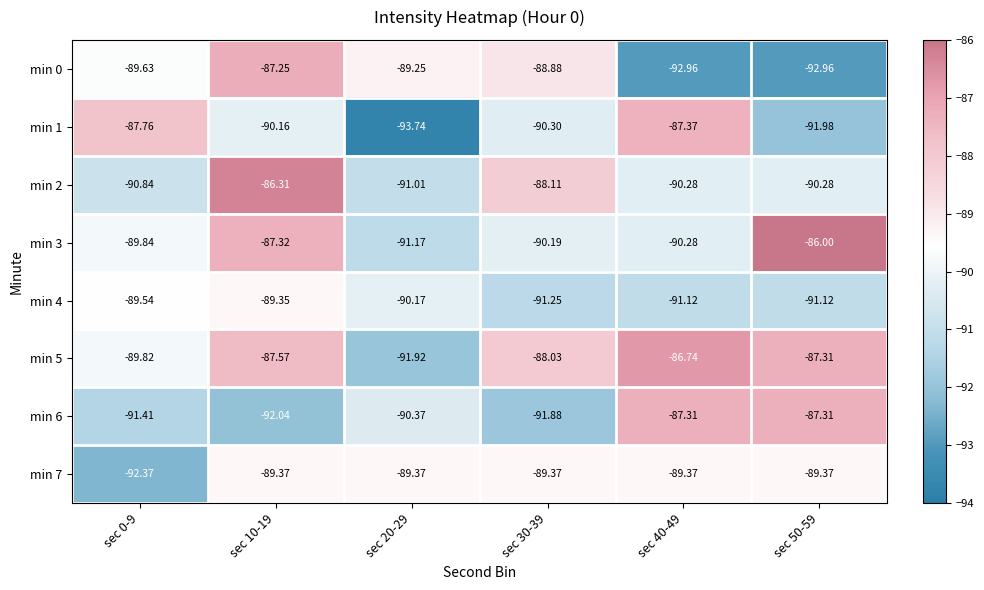

Which category has the highest value across all series?

sec 50-59